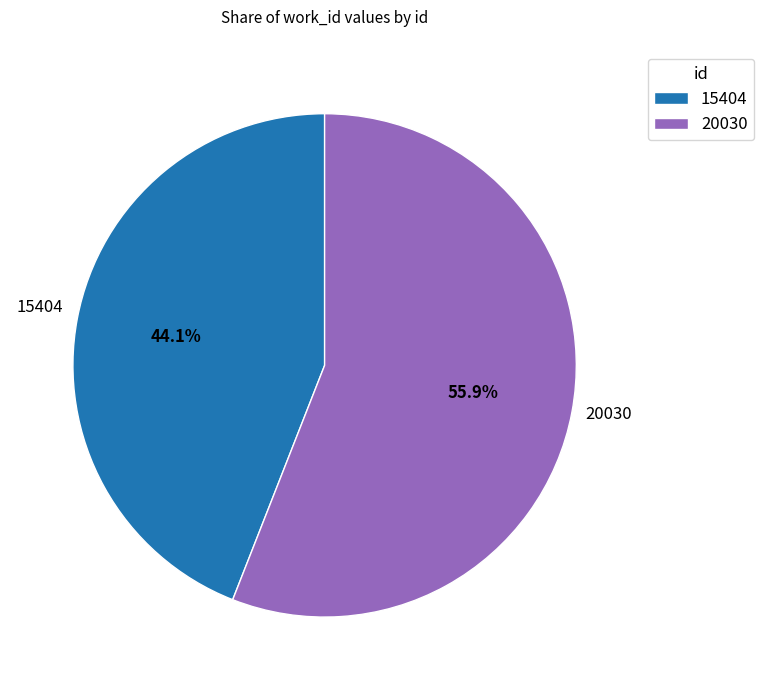

Is it true that 15404 is 34% of the pie?

False